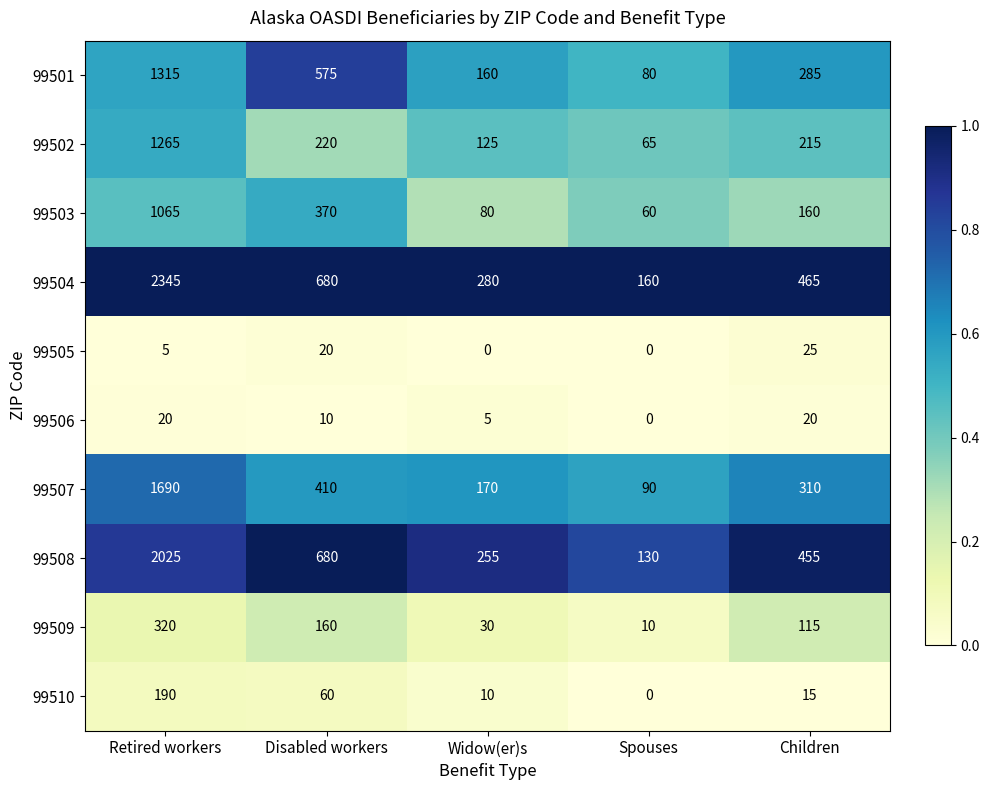

What is the difference between the highest and lowest values at Spouses?

160